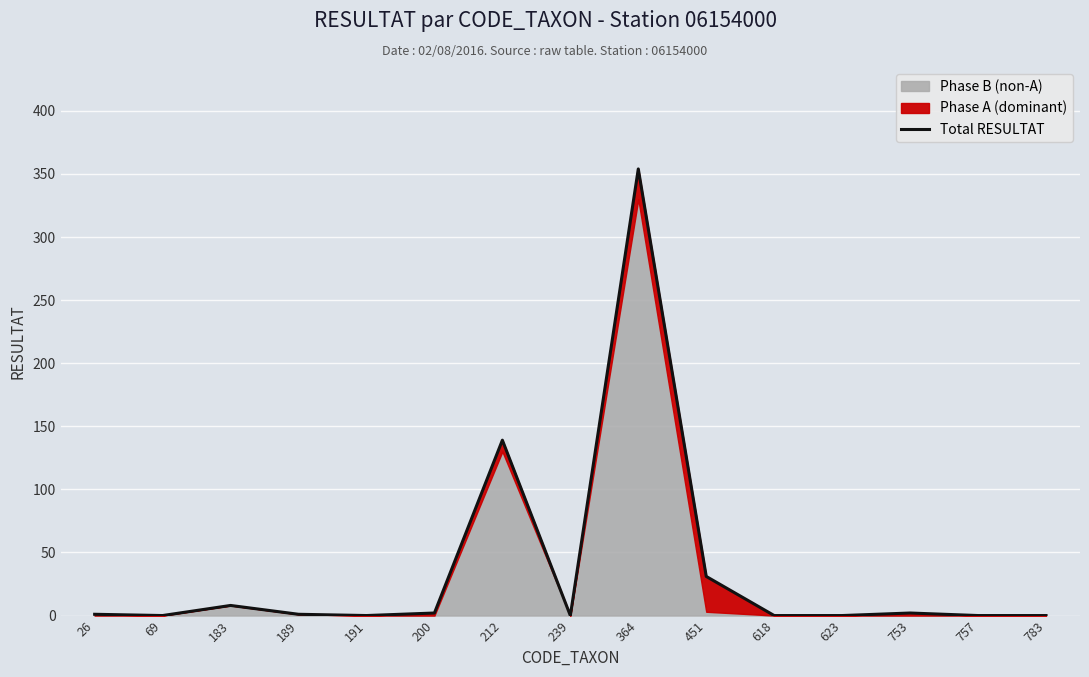

How many data points does each series have?

15